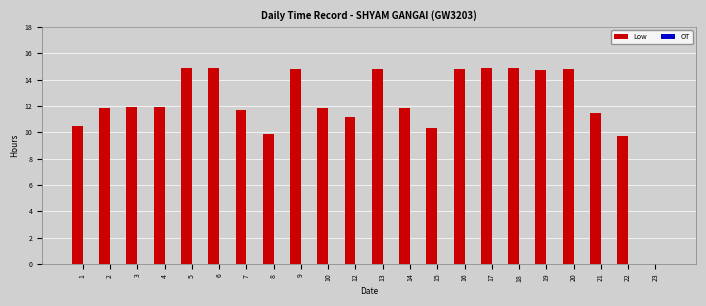

Are the bars horizontal?

No